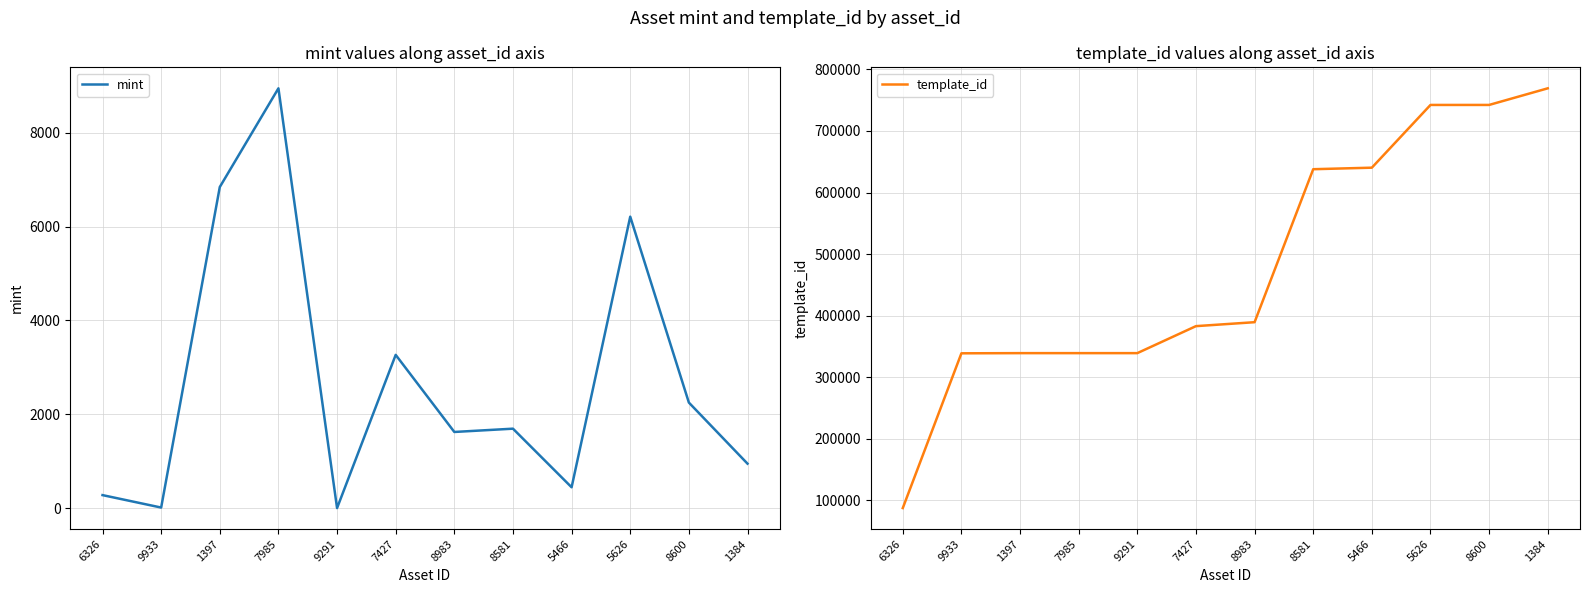

What are all the series names shown in the legend?

mint, template_id